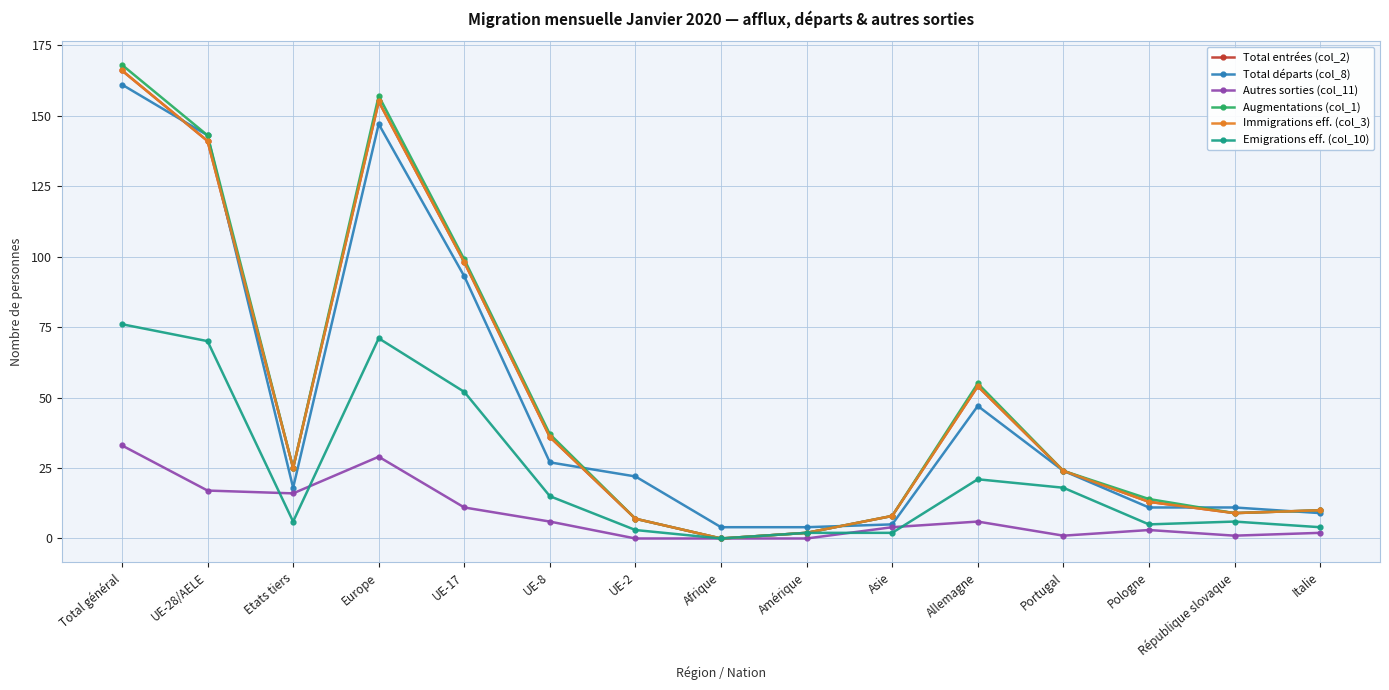

Reading left to right, extract all data points from this chart.

Total entrées (col_2): Total général=166	UE-28/AELE=141	Etats tiers=25	Europe=155	UE-17=98	UE-8=36	UE-2=7	Afrique=0	Amérique=2	Asie=8	Allemagne=54	Portugal=24	Pologne=13	République slovaque=9	Italie=10
Total départs (col_8): Total général=161	UE-28/AELE=143	Etats tiers=18	Europe=147	UE-17=93	UE-8=27	UE-2=22	Afrique=4	Amérique=4	Asie=5	Allemagne=47	Portugal=24	Pologne=11	République slovaque=11	Italie=9
Autres sorties (col_11): Total général=33	UE-28/AELE=17	Etats tiers=16	Europe=29	UE-17=11	UE-8=6	UE-2=0	Afrique=0	Amérique=0	Asie=4	Allemagne=6	Portugal=1	Pologne=3	République slovaque=1	Italie=2
Augmentations (col_1): Total général=168	UE-28/AELE=143	Etats tiers=25	Europe=157	UE-17=99	UE-8=37	UE-2=7	Afrique=0	Amérique=2	Asie=8	Allemagne=55	Portugal=24	Pologne=14	République slovaque=9	Italie=10
Immigrations eff. (col_3): Total général=166	UE-28/AELE=141	Etats tiers=25	Europe=155	UE-17=98	UE-8=36	UE-2=7	Afrique=0	Amérique=2	Asie=8	Allemagne=54	Portugal=24	Pologne=13	République slovaque=9	Italie=10
Emigrations eff. (col_10): Total général=76	UE-28/AELE=70	Etats tiers=6	Europe=71	UE-17=52	UE-8=15	UE-2=3	Afrique=0	Amérique=2	Asie=2	Allemagne=21	Portugal=18	Pologne=5	République slovaque=6	Italie=4